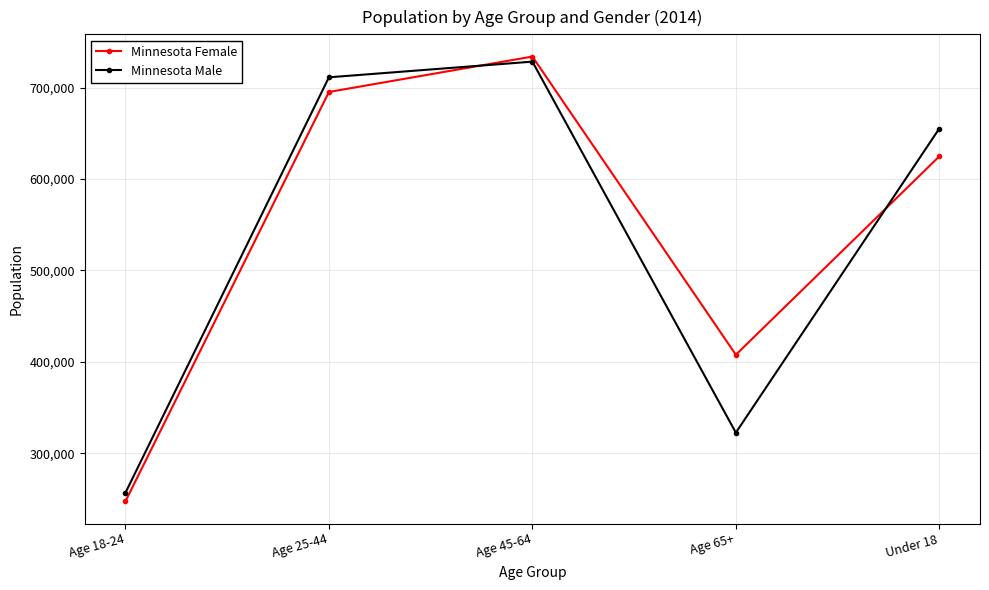

Does the chart have visible grid lines?

Yes